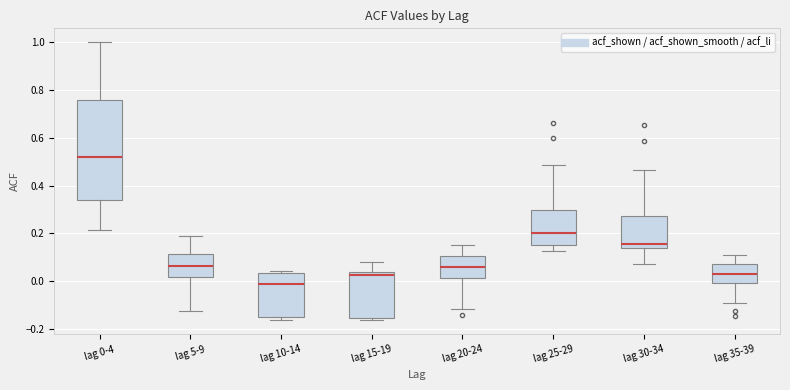

Comparing the boxes themselves (not the whiskers), which one is the tallest?

lag 0-4